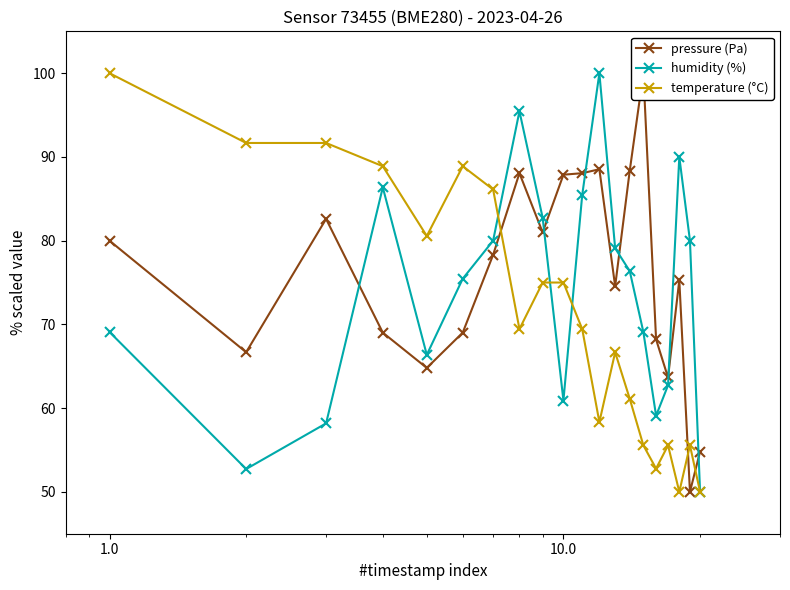

True or false: humidity (%) has more than 1 points higher than both neighbors.

True